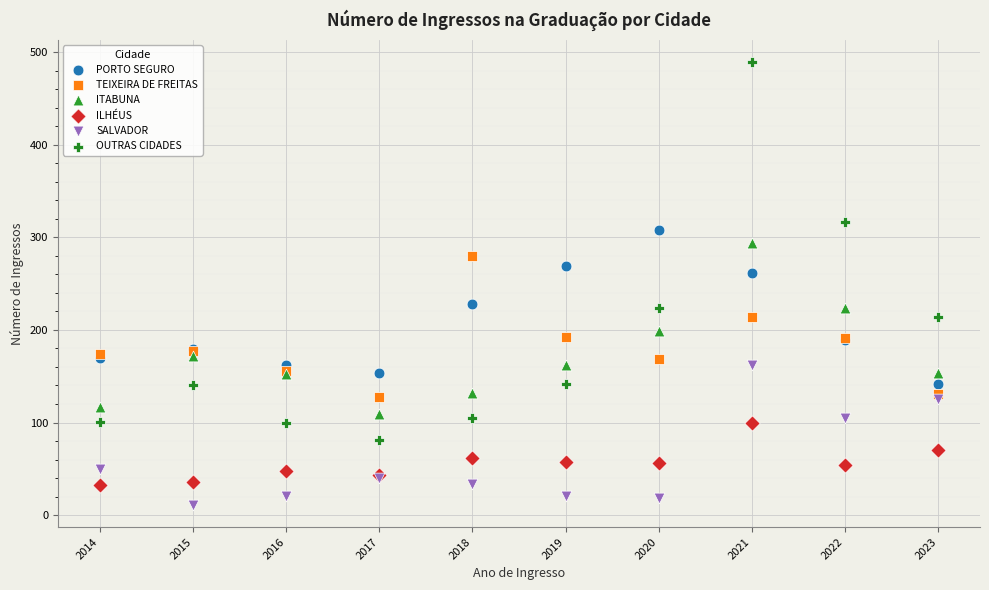

Across all series, what Y value is closest to 250?

262